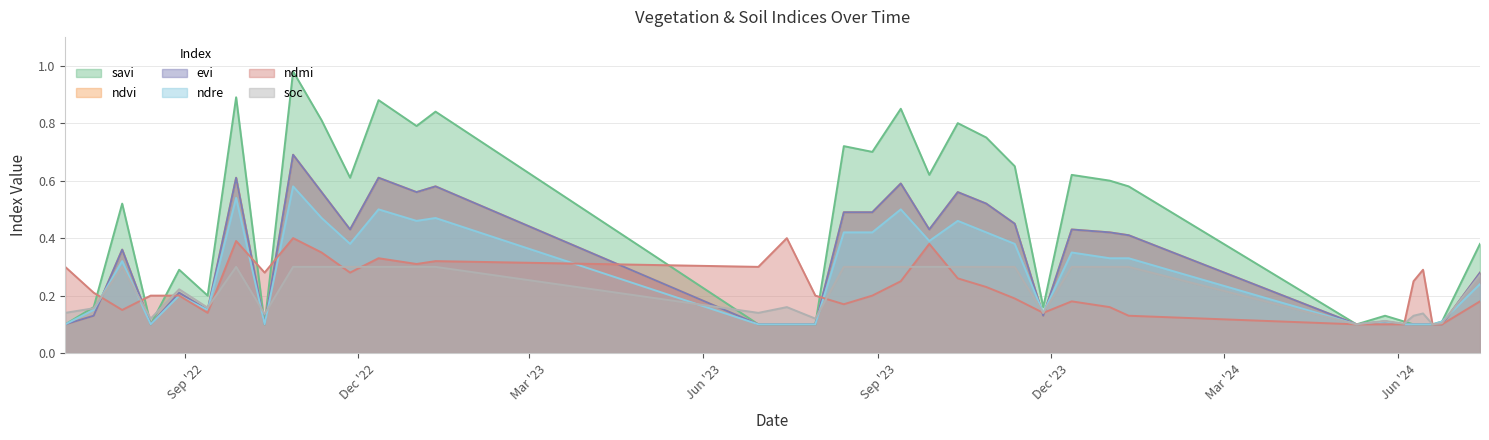

Which series has the largest total across all categories?

savi